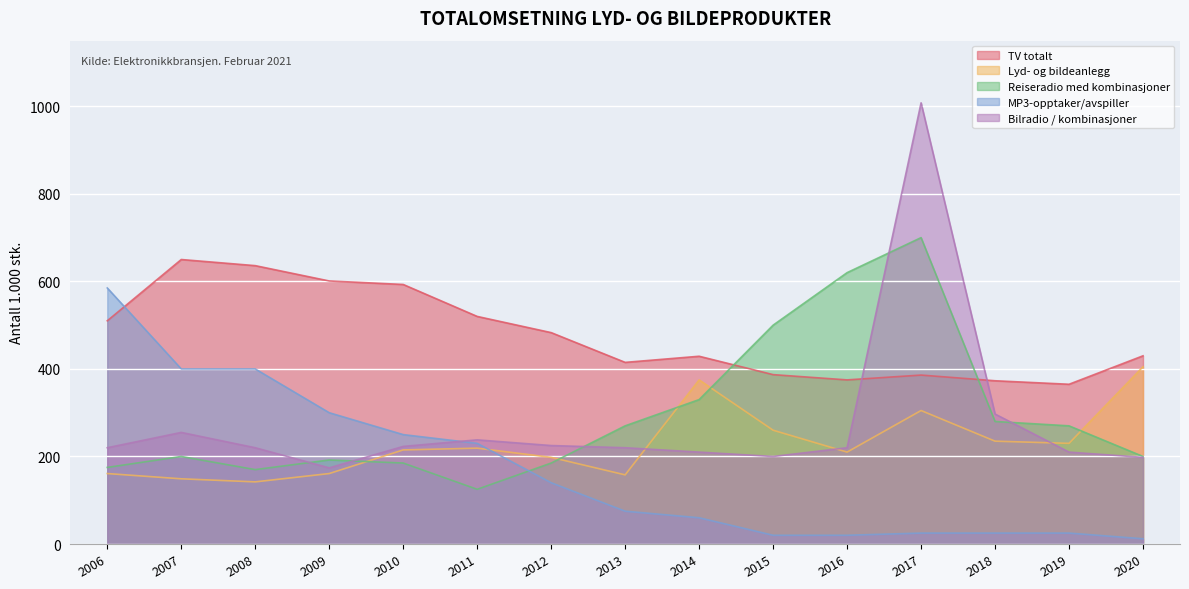

What is the average value of the MP3-opptaker/avspiller series?

171